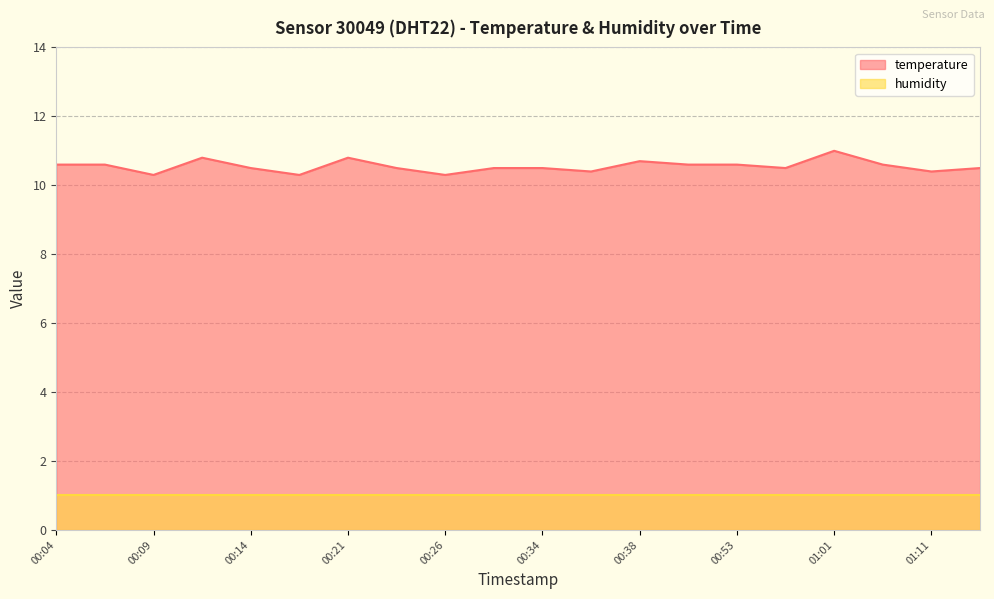

What is the label of the 18th point from the right?

00:09